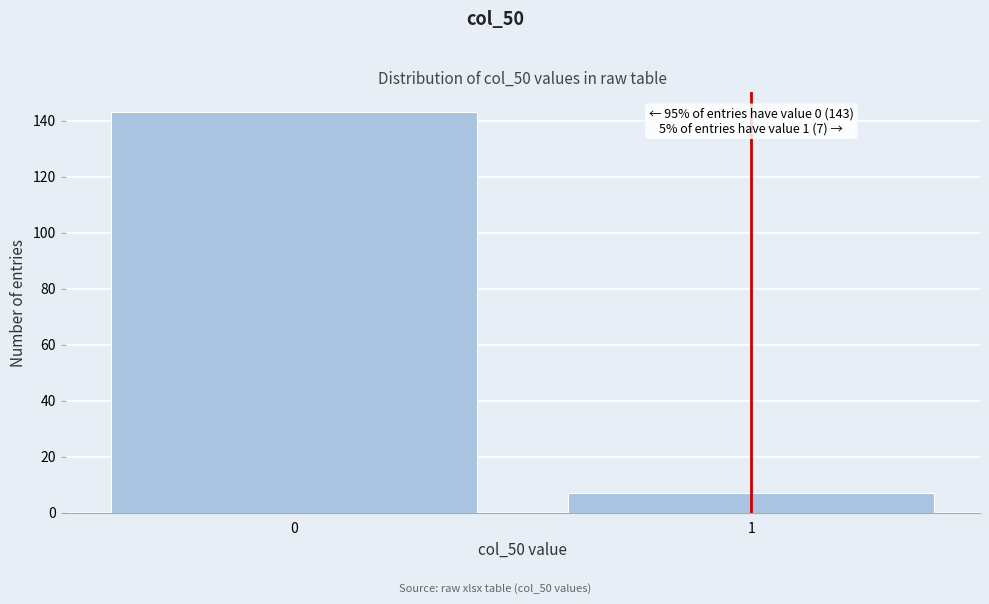

Reading left to right, what are all the values shown in this chart?

0=143	1=7